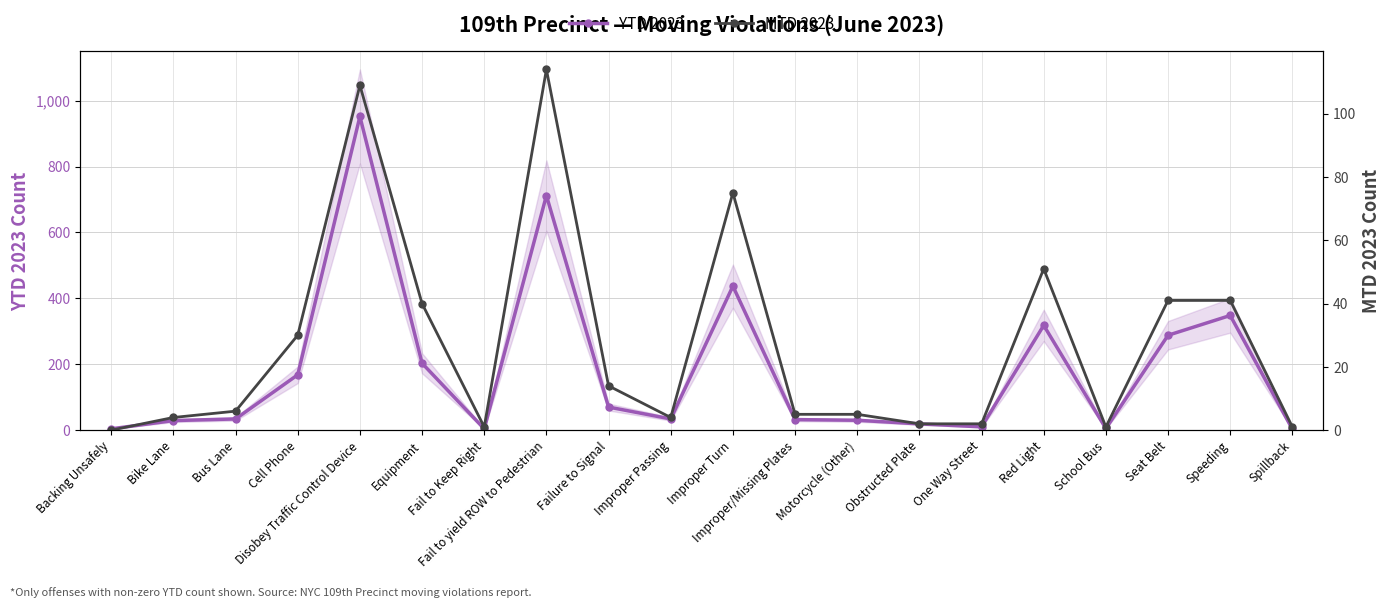

What is the value of the YTD 2023 point at the 19th from the left?

348